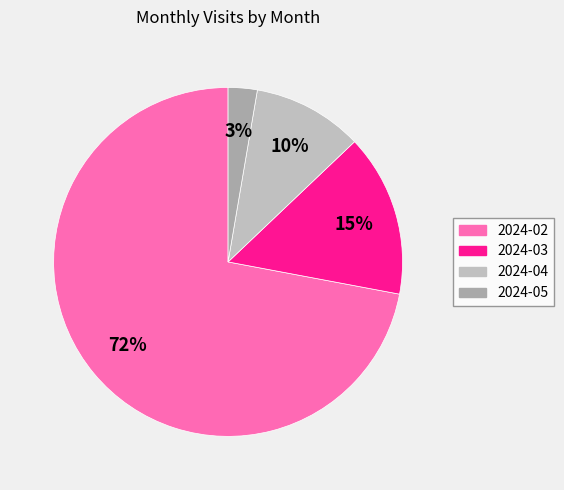

How many segments does this pie chart have?

4